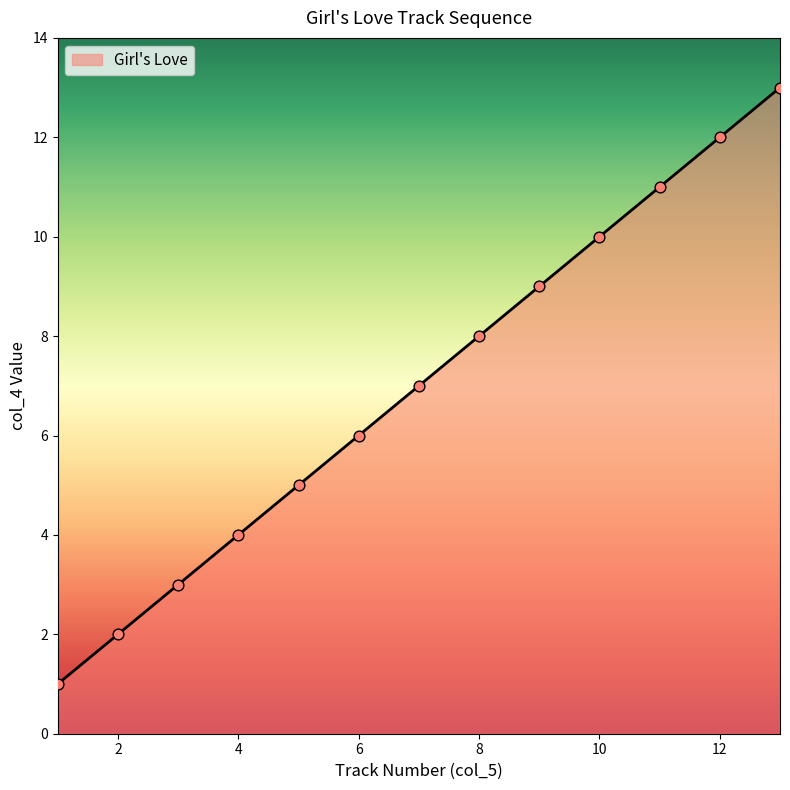

What is the maximum value shown in the chart?

13